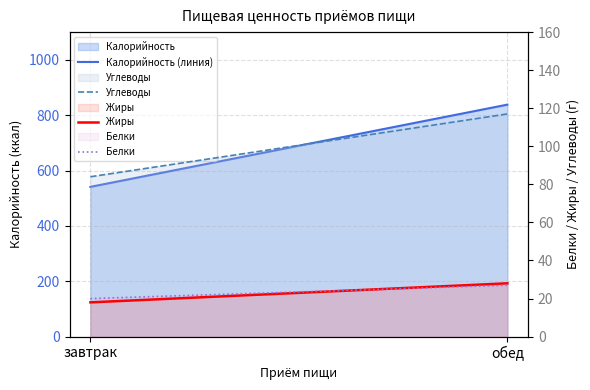

Where is Калорийность (линия) nearest to the value 689?

завтрак